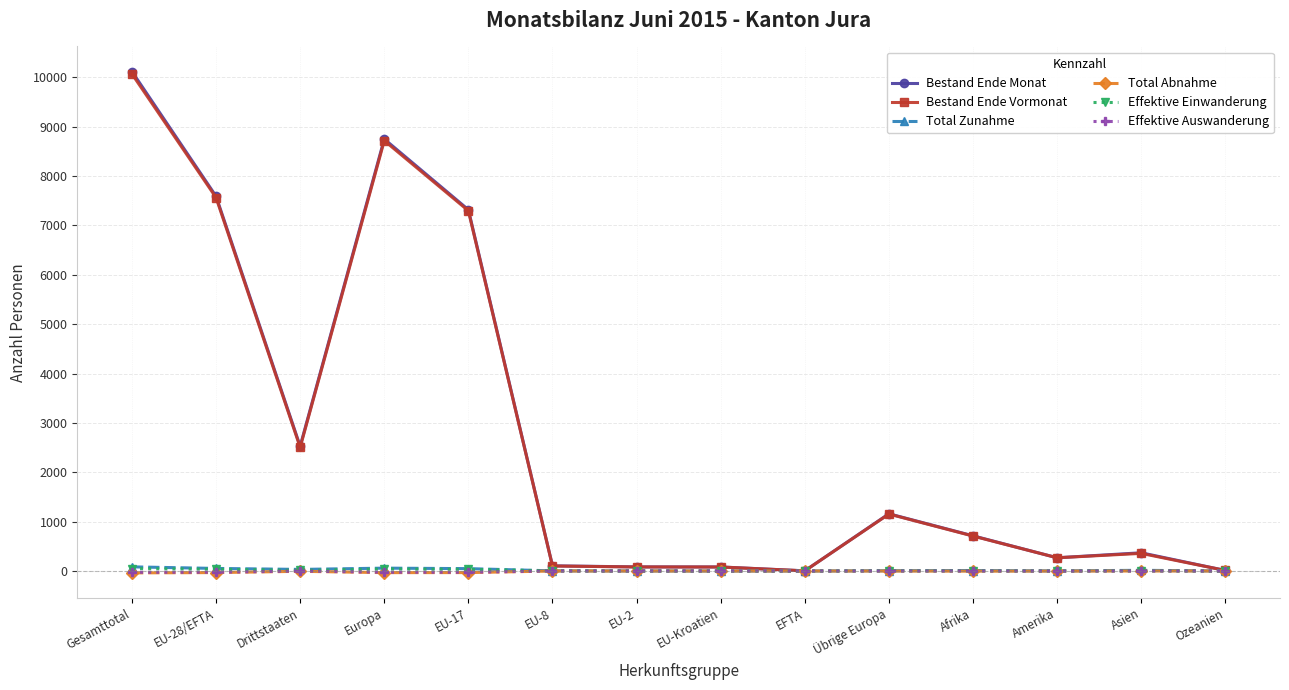

Does the chart have visible grid lines?

Yes